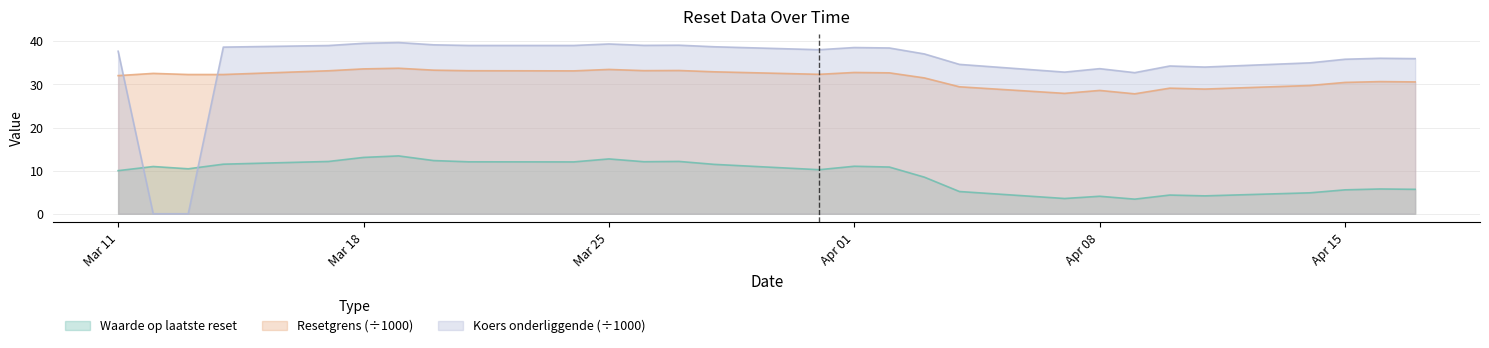

Count the number of data series in this chart.

3